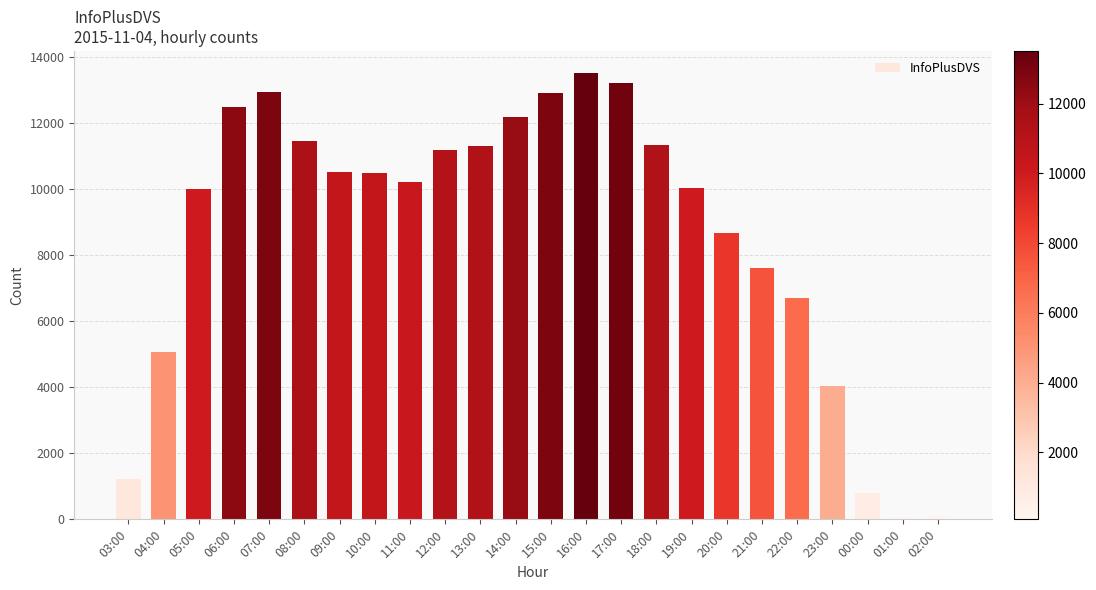

What is the difference between the maximum and minimum values?

13439